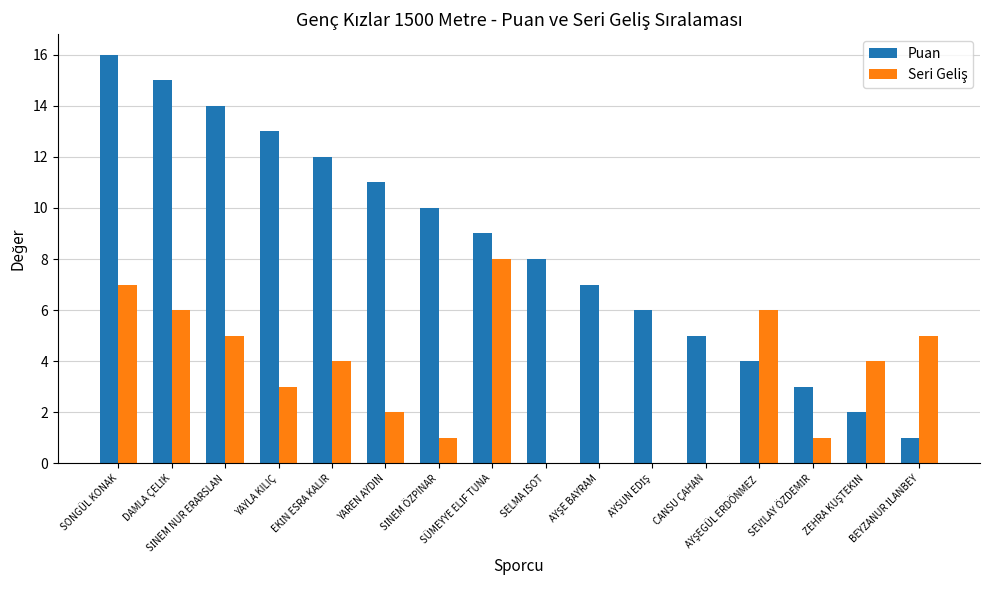

Which series has the largest total across all categories?

Puan